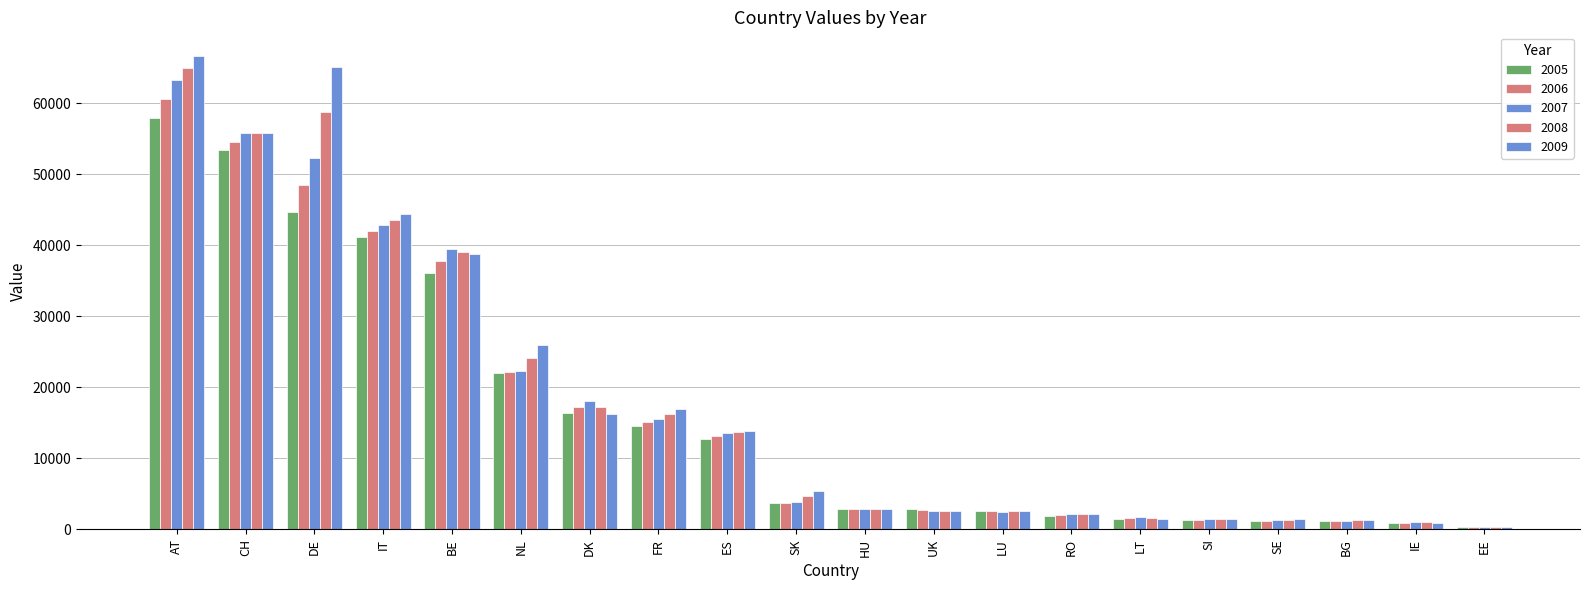

What is the sum of the 2008 values at BE and SE?

40465